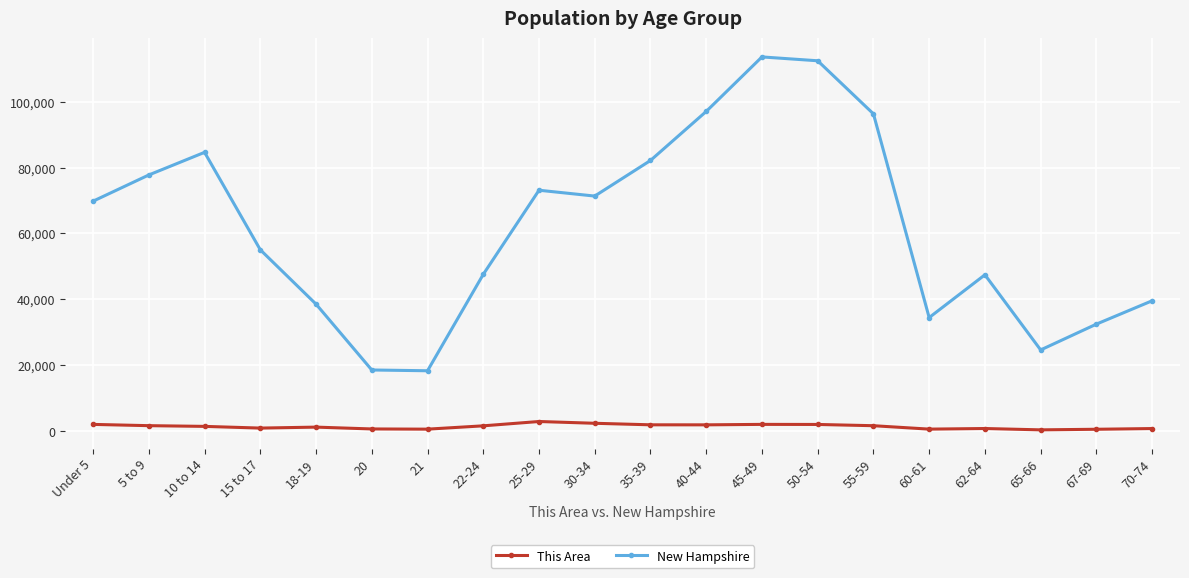

List the series in order of their overall mean, highest first.

New Hampshire, This Area